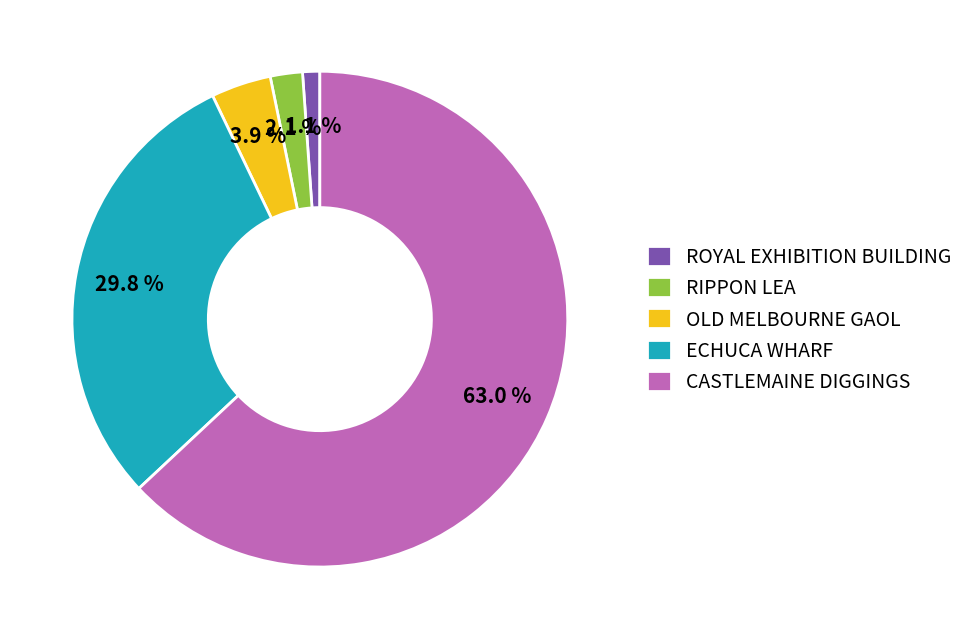

True or false: ROYAL EXHIBITION BUILDING accounts for 1% of the total.

True